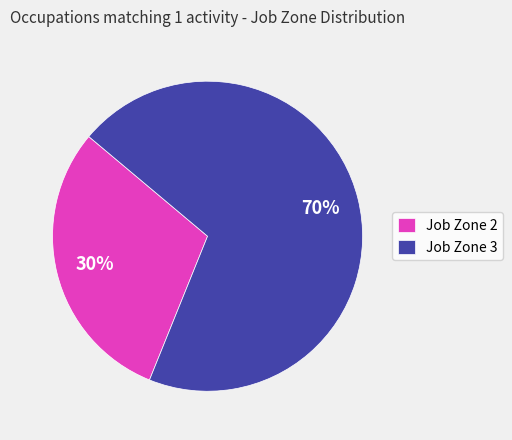

Which slice is the largest?

Job Zone 3